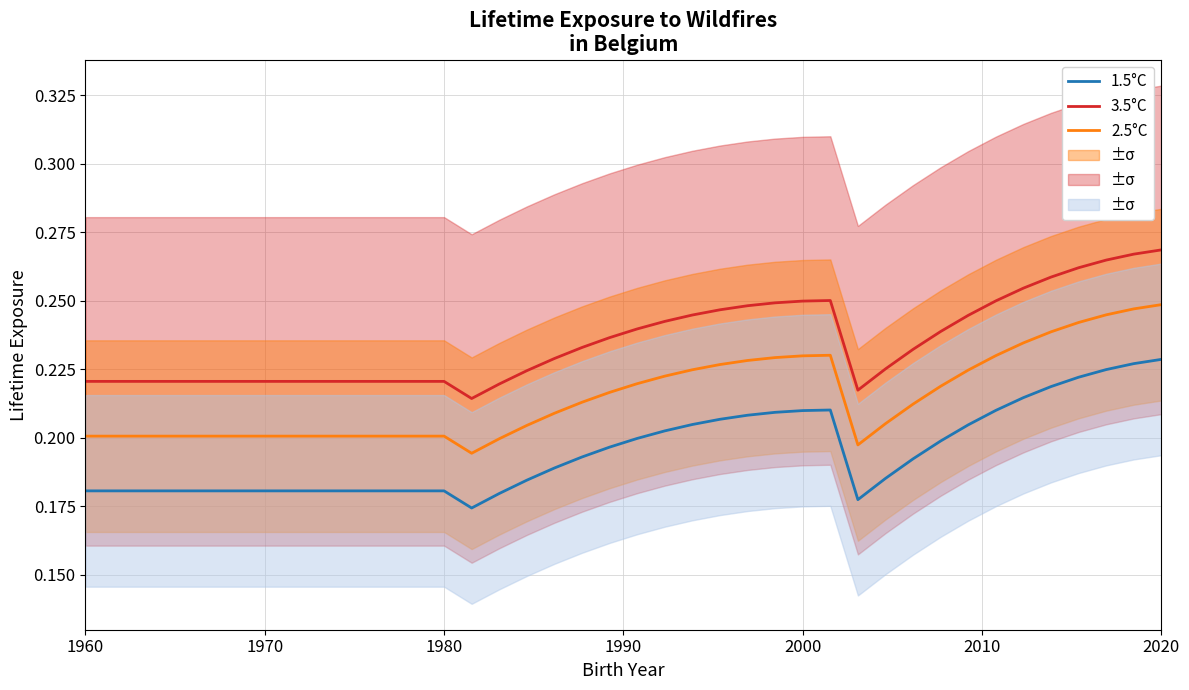

True or false: 1.5°C and 2.5°C intersect in this chart.

False